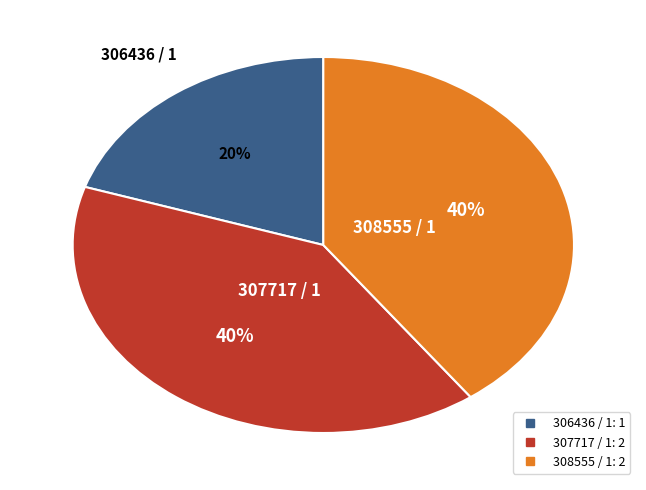

Is there a majority slice in this chart?

No